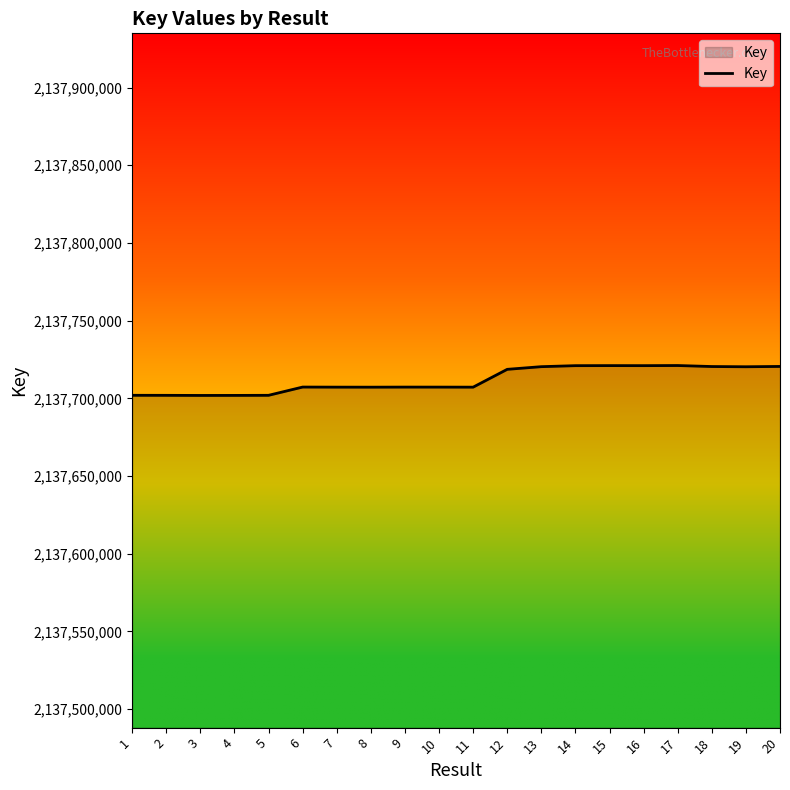

Is this an area chart (filled region under the line)?

No